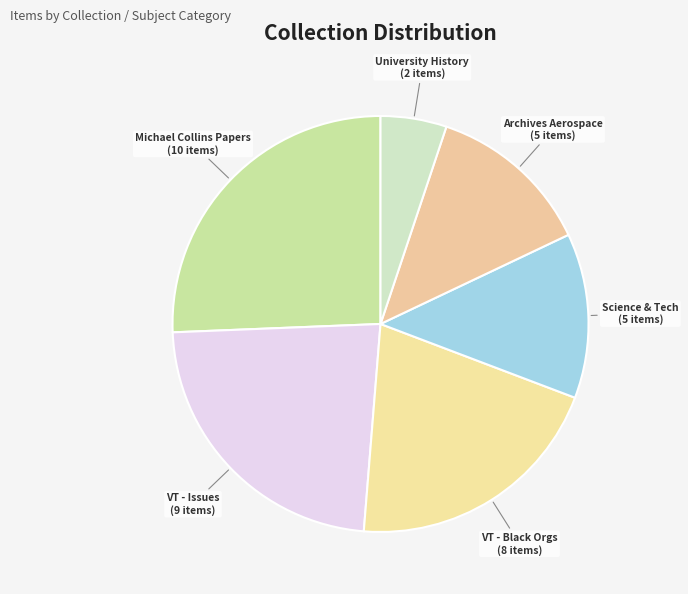

Which category has the smallest portion of the pie?

University History